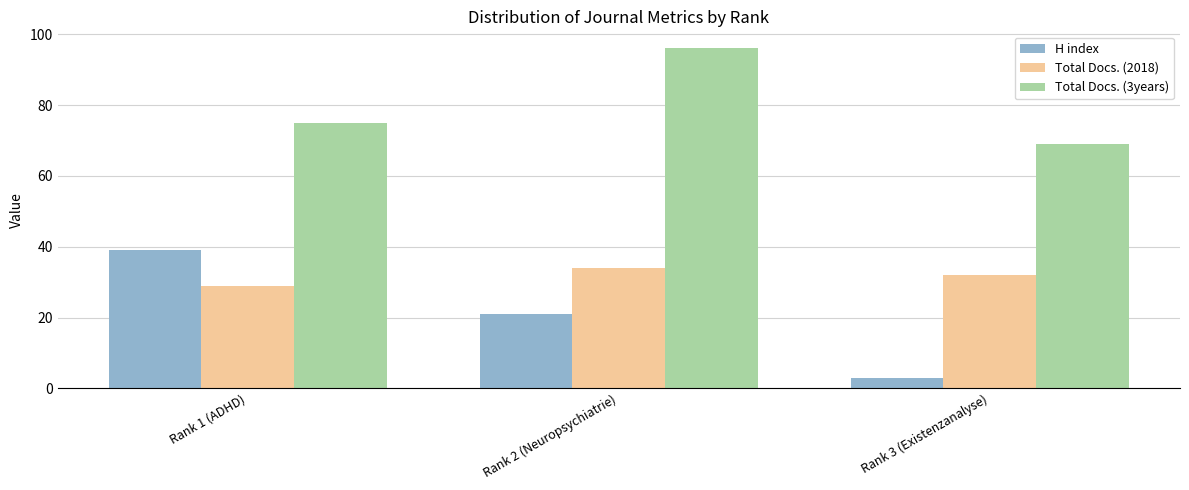

What is the difference between the maximum and minimum values in the Total Docs. (3years) series?

27